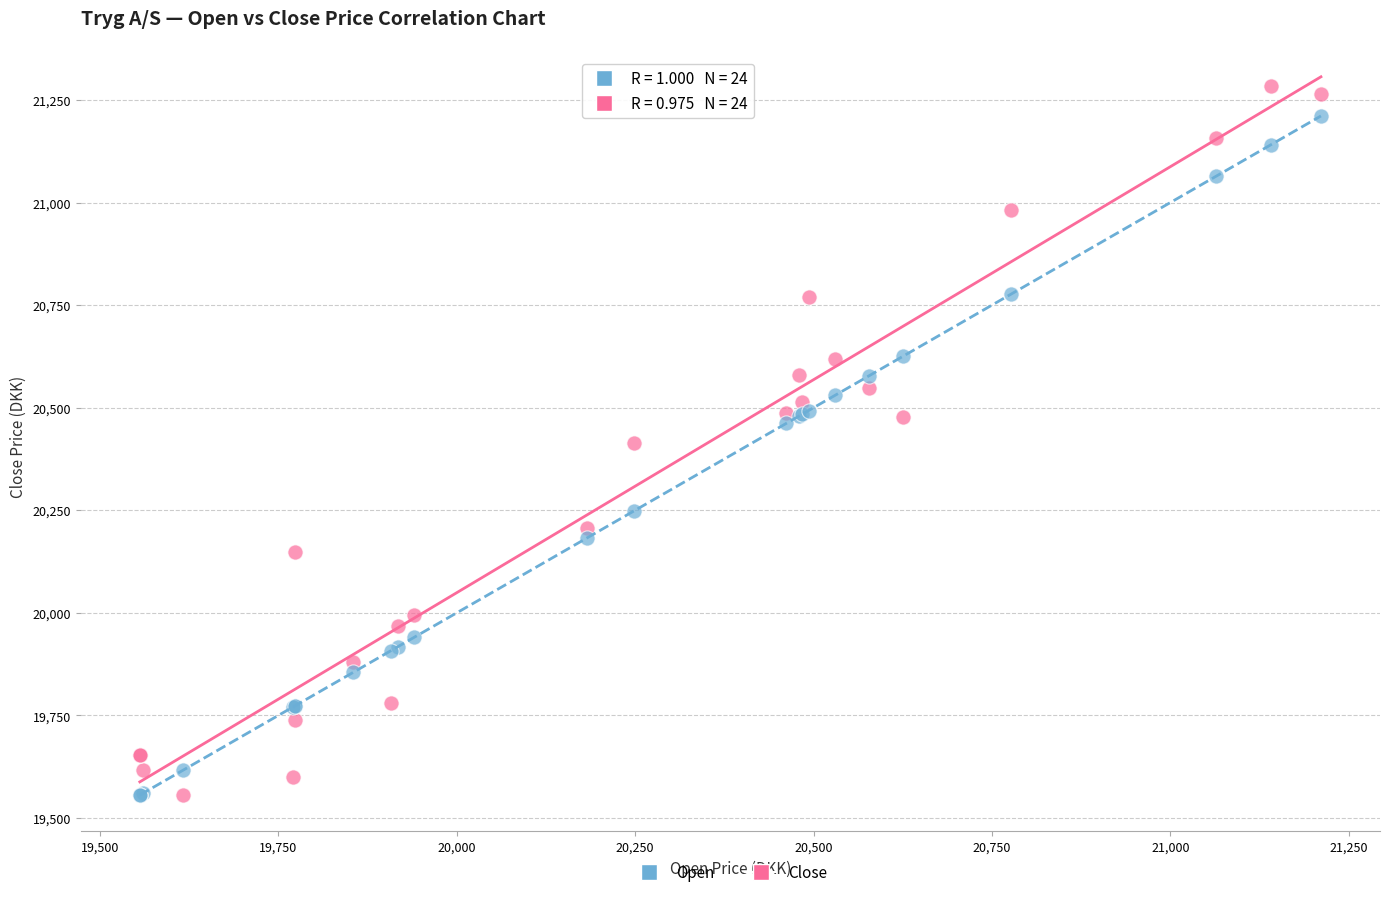

What is the X range (max minus min) for the scatter plot?

1655